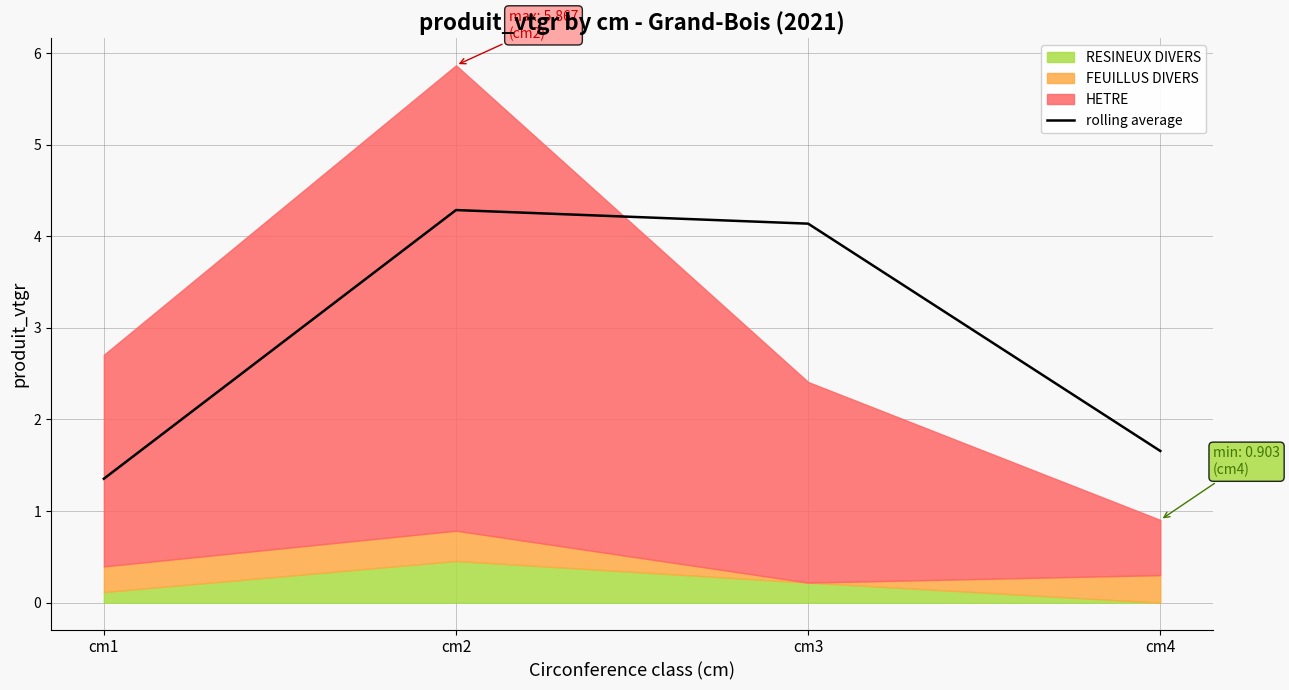

Does the chart have visible grid lines?

Yes